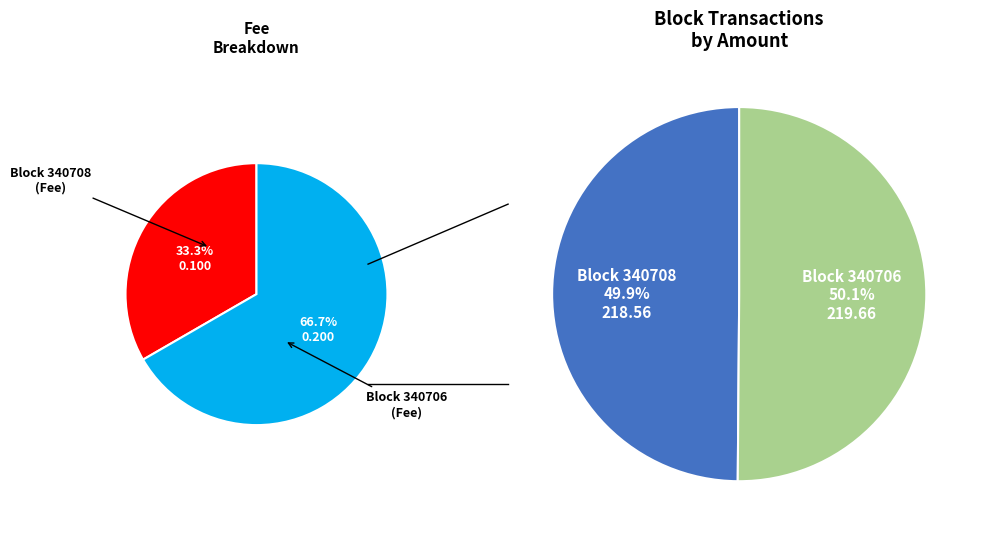

Which slice is the smallest?

340708